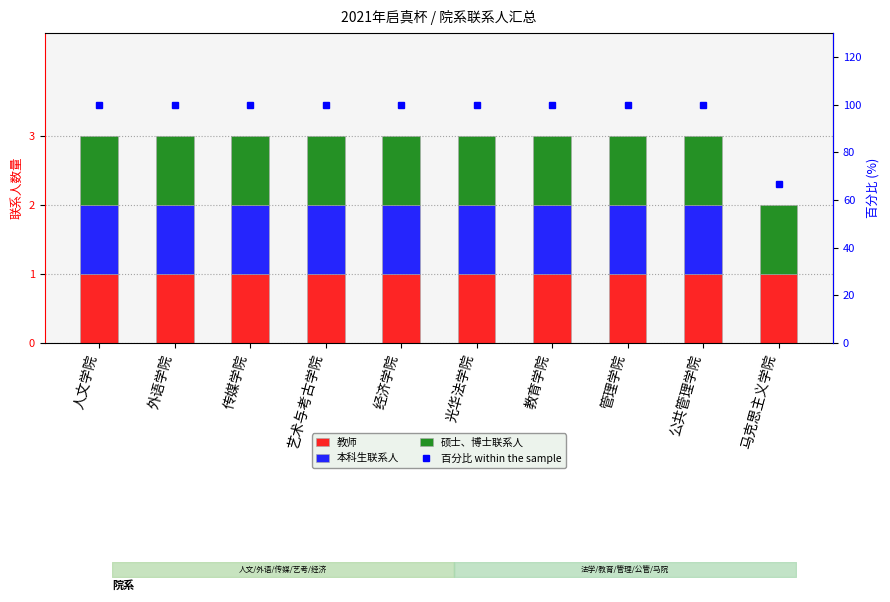

Which series has the largest range (max minus min)?

百分比 within the sample